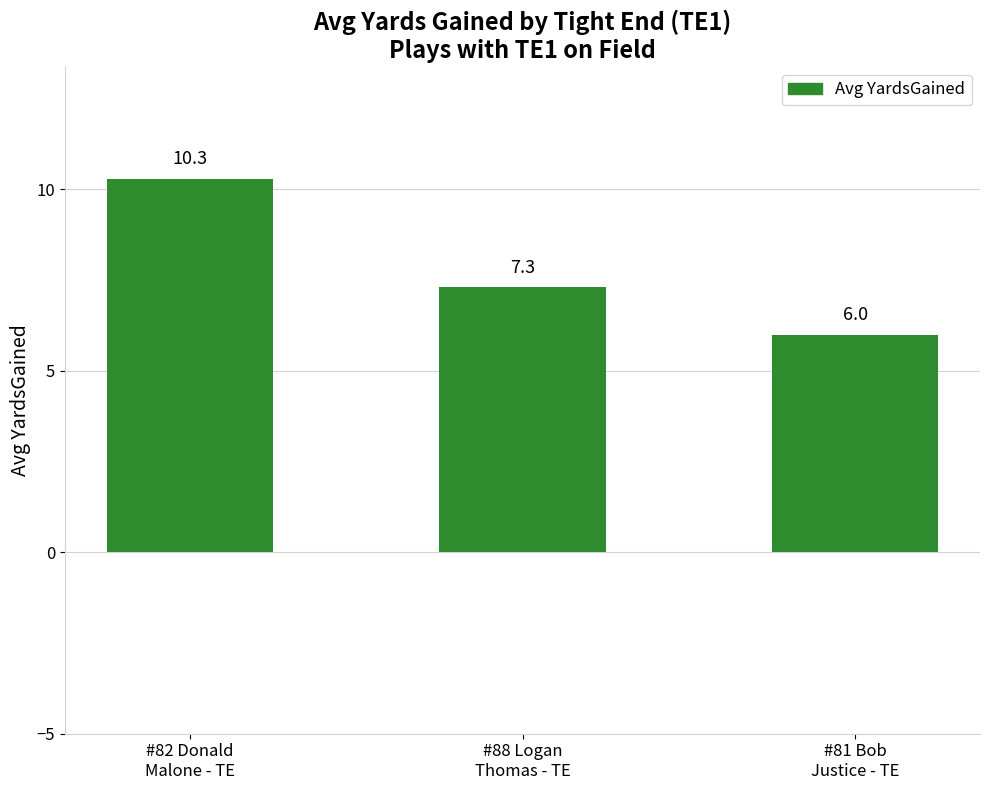

Between #81 Bob
Justice - TE and #88 Logan
Thomas - TE, which is larger?

#88 Logan
Thomas - TE